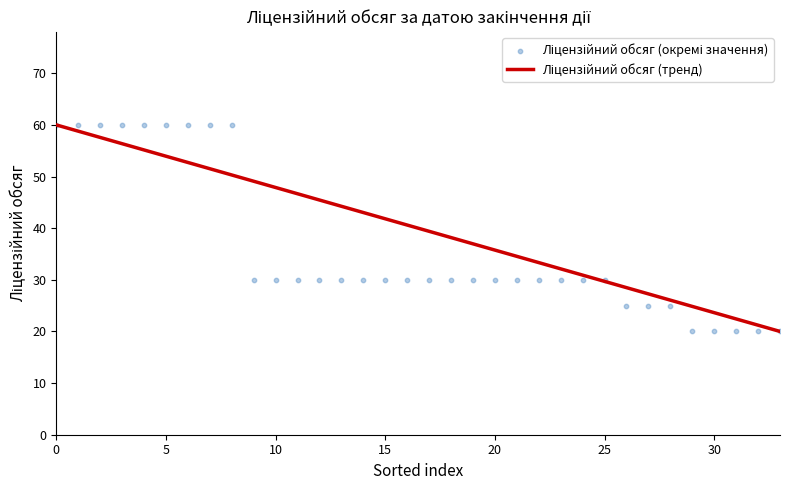

At how many categories does at least one series exceed 38?

19